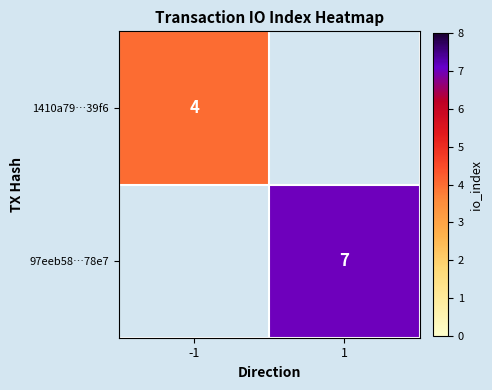

Is it true that 1410a79…39f6 equals 4 at -1?

True